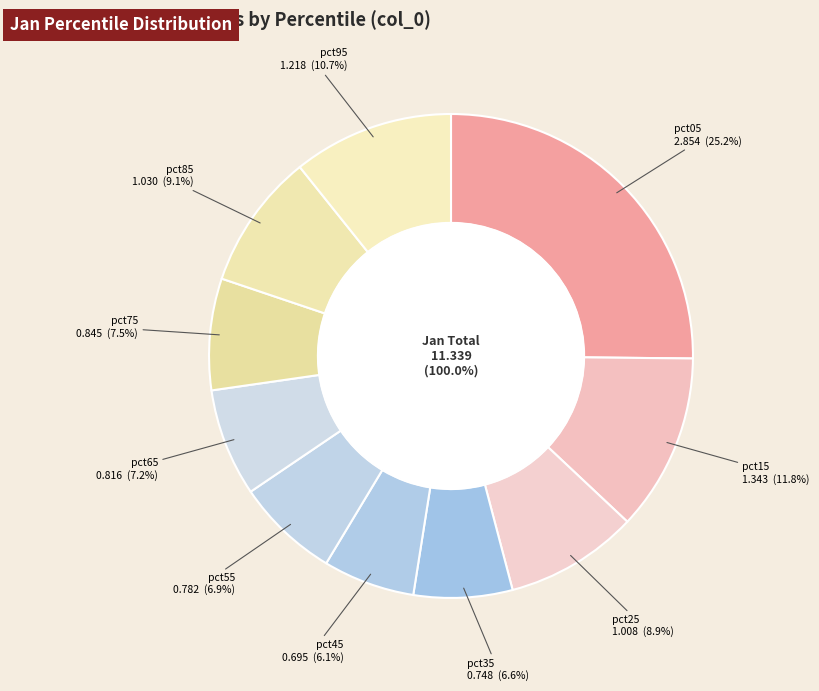

To the nearest percent, what is the difference between the largest and smallest slice percentages?

19%